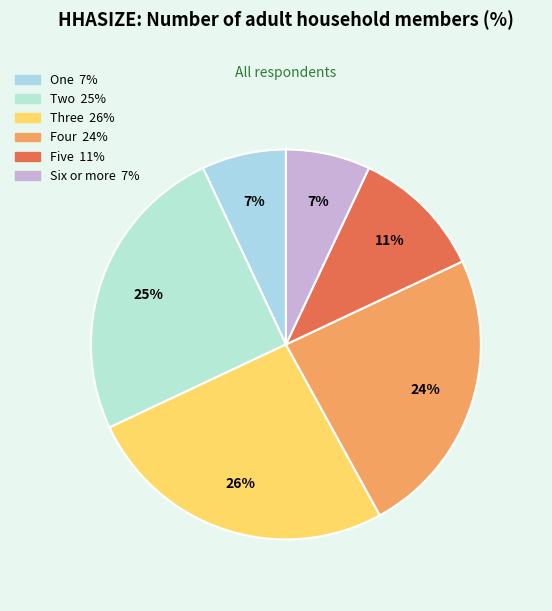

To the nearest percent, what is the combined percentage of Four and Six or more?

31%